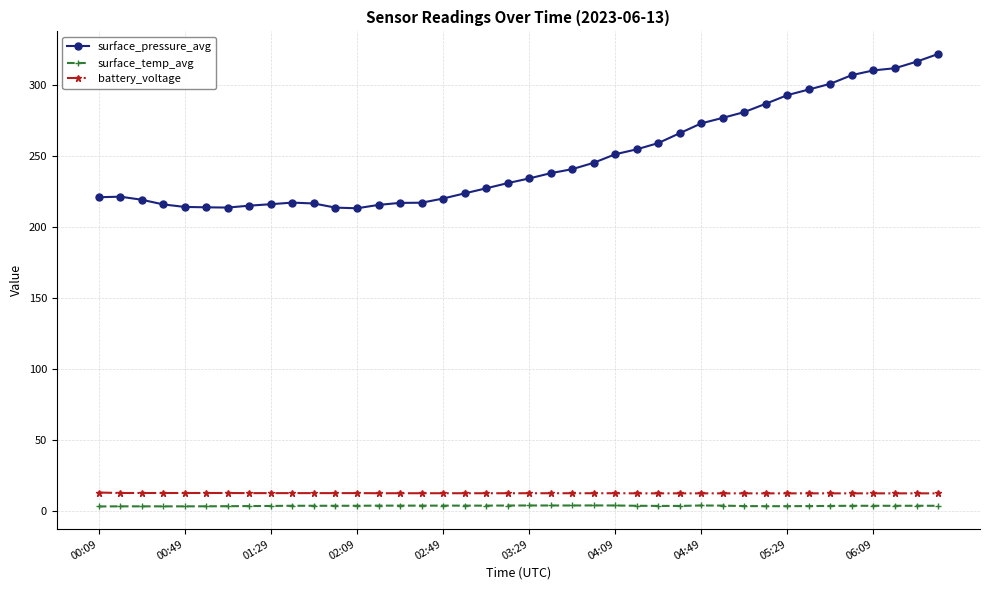

Is this an area chart (filled region under the line)?

No